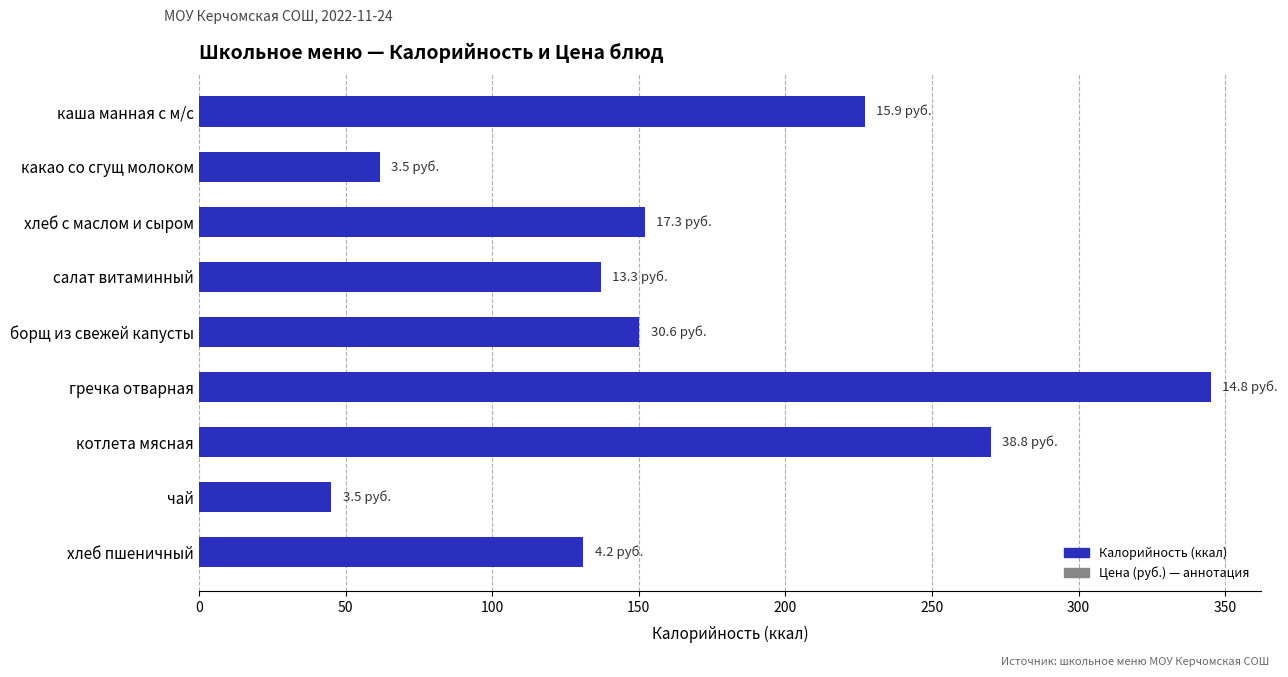

What is the difference between the maximum and minimum values?

300.0